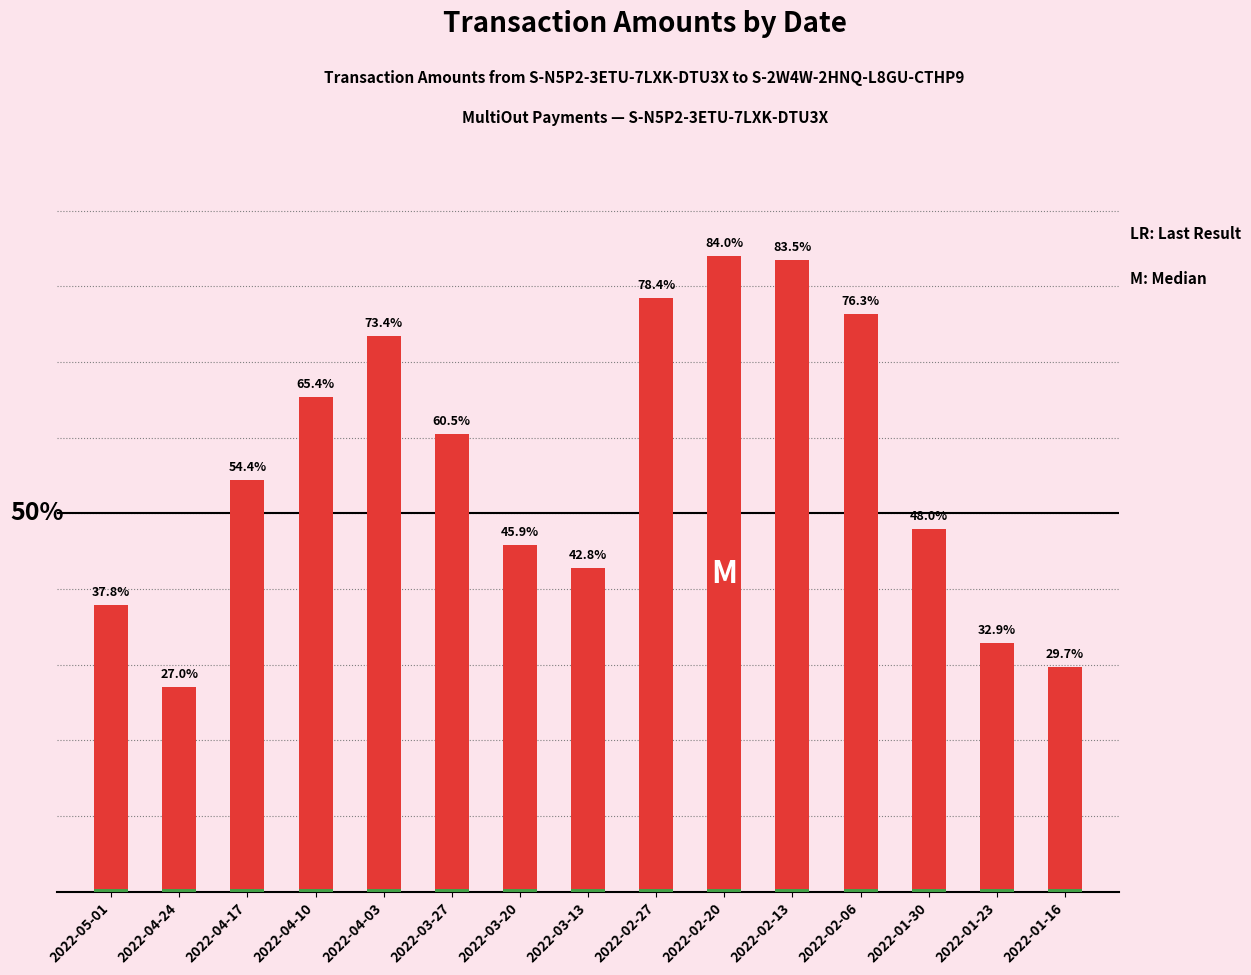

Count the number of data series in this chart.

2